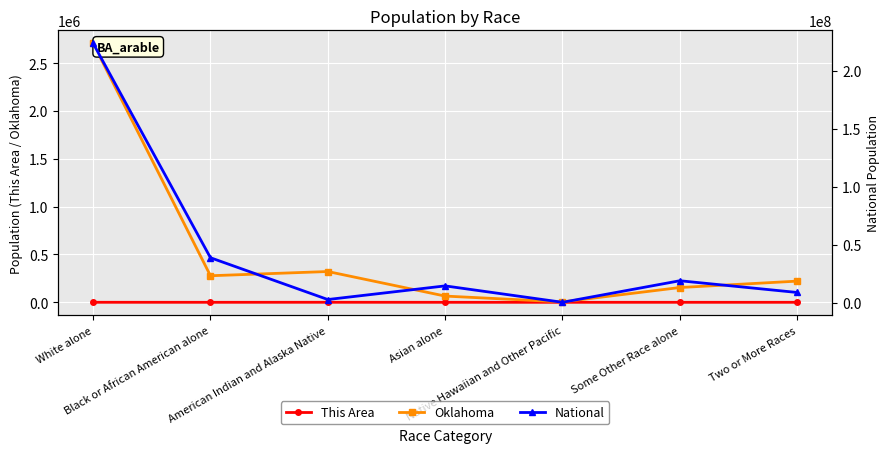

At which category is the sum across all series the highest?

White alone